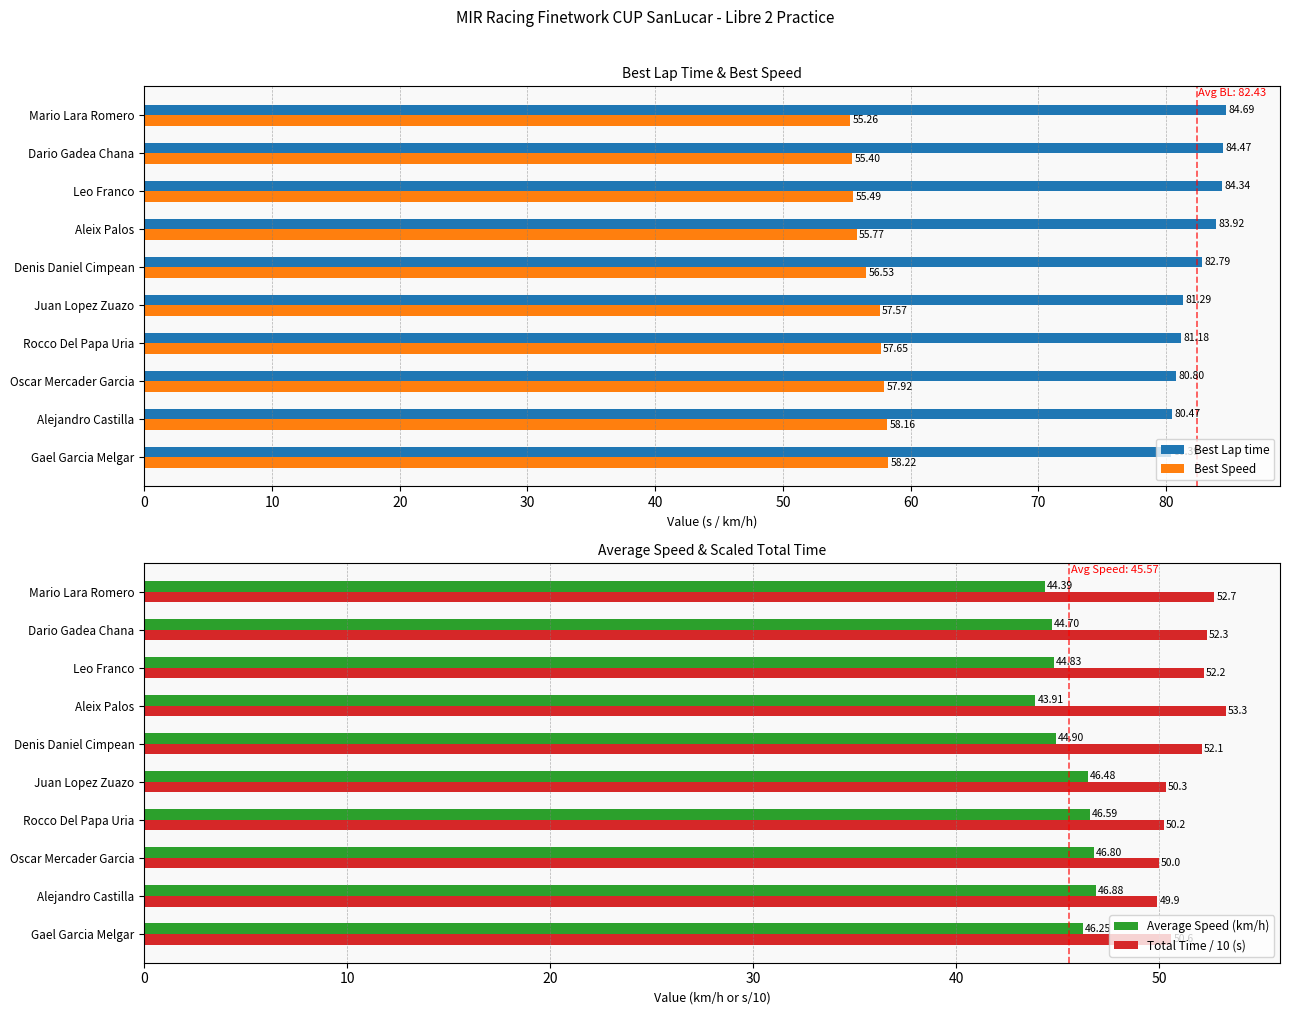

What is the minimum value shown in the chart?

43.9